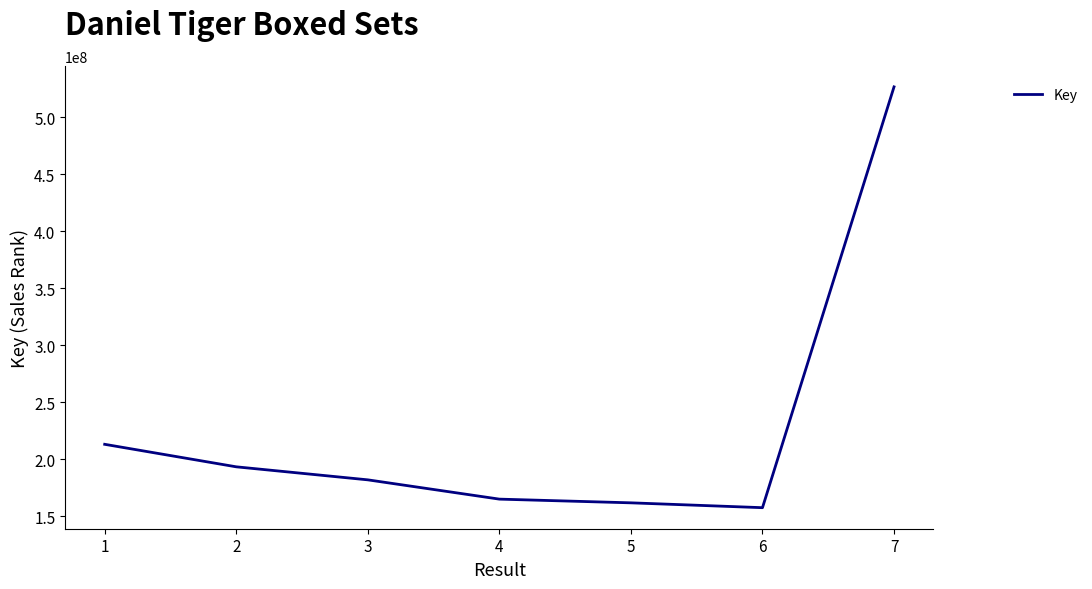

List the labels in order of value, largest first.

7, 1, 2, 3, 4, 5, 6